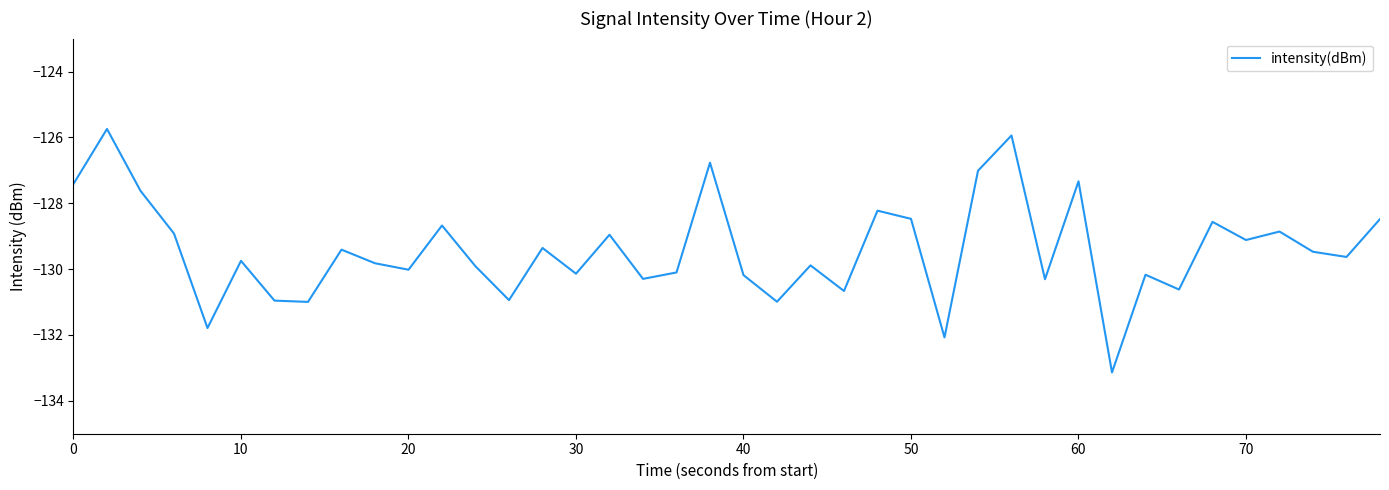

What is the maximum value shown in the chart?

-125.7